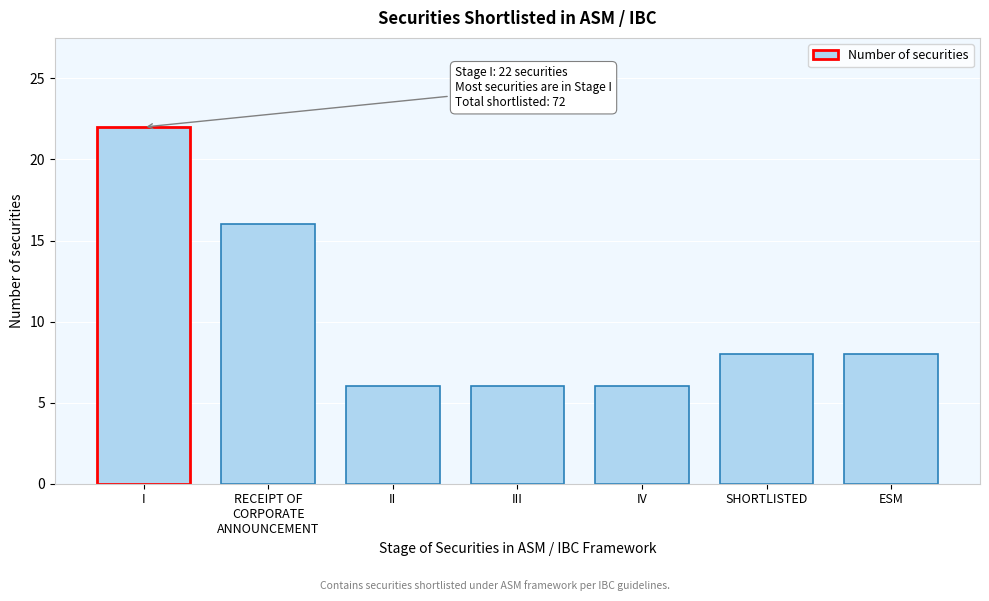

Reading right to left, extract all data points from this chart.

8	8	6	6	6	16	22